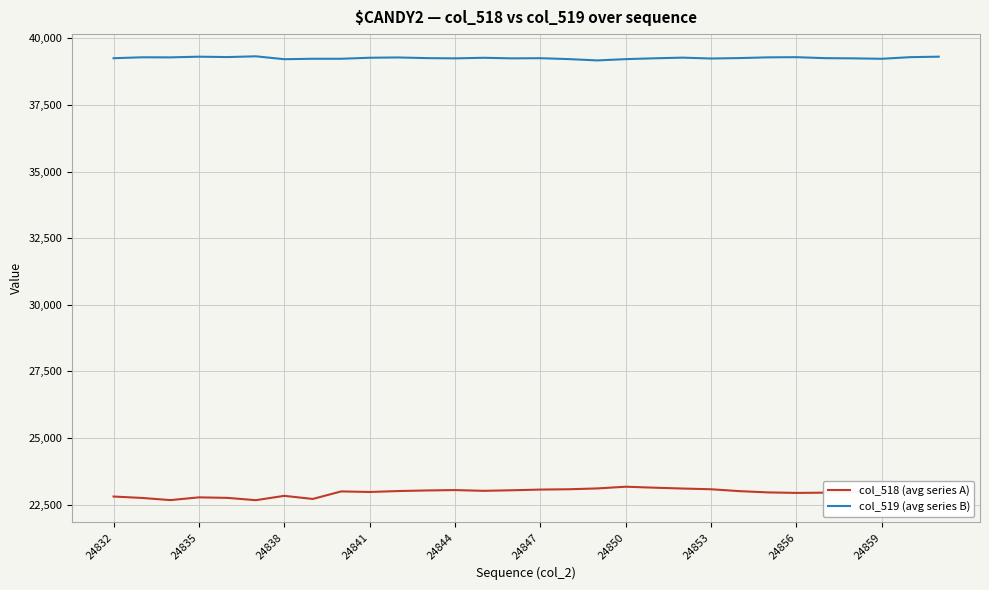

True or false: col_519 (avg series B) and col_518 (avg series A) cross at least once.

False